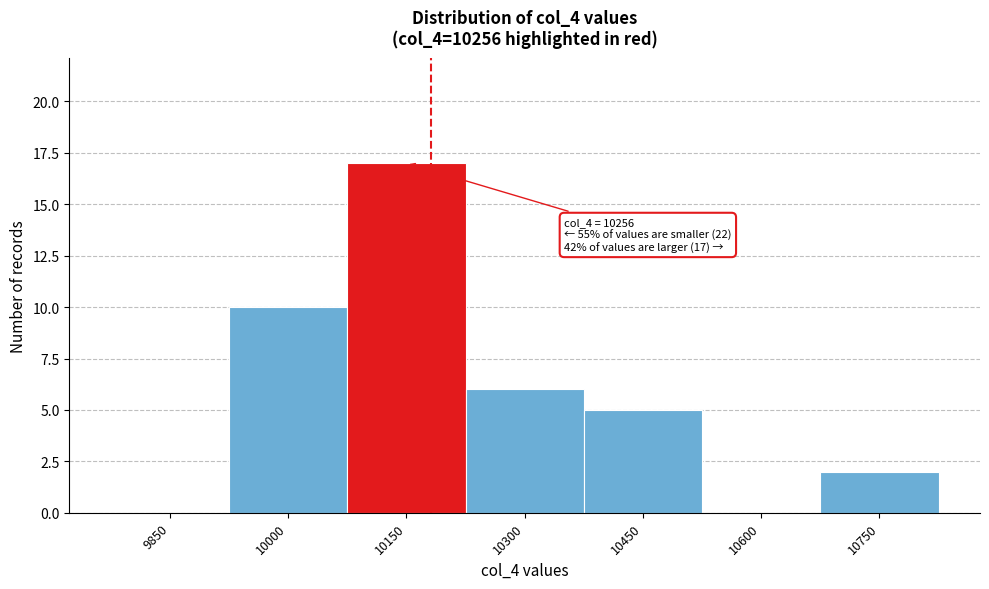

Reading right to left, transcribe all the data shown in this chart.

10750=2	10600=0	10450=5	10300=6	10150=17	10000=10	9850=0